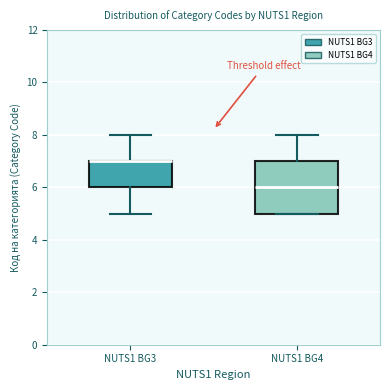

Reading left to right, transcribe this box plot: for each box, give where its median line is, the range the box spans, and where its two whiskers end, as read against the y-axis. The values are not printed on the chart, so give them approximately, as read against the axis.

NUTS1 BG3: median 7 (drawn on the box's upper edge), box 6 to 7, whiskers 5 to 8
NUTS1 BG4: median 6, box 5 to 7, whiskers 5 to 8